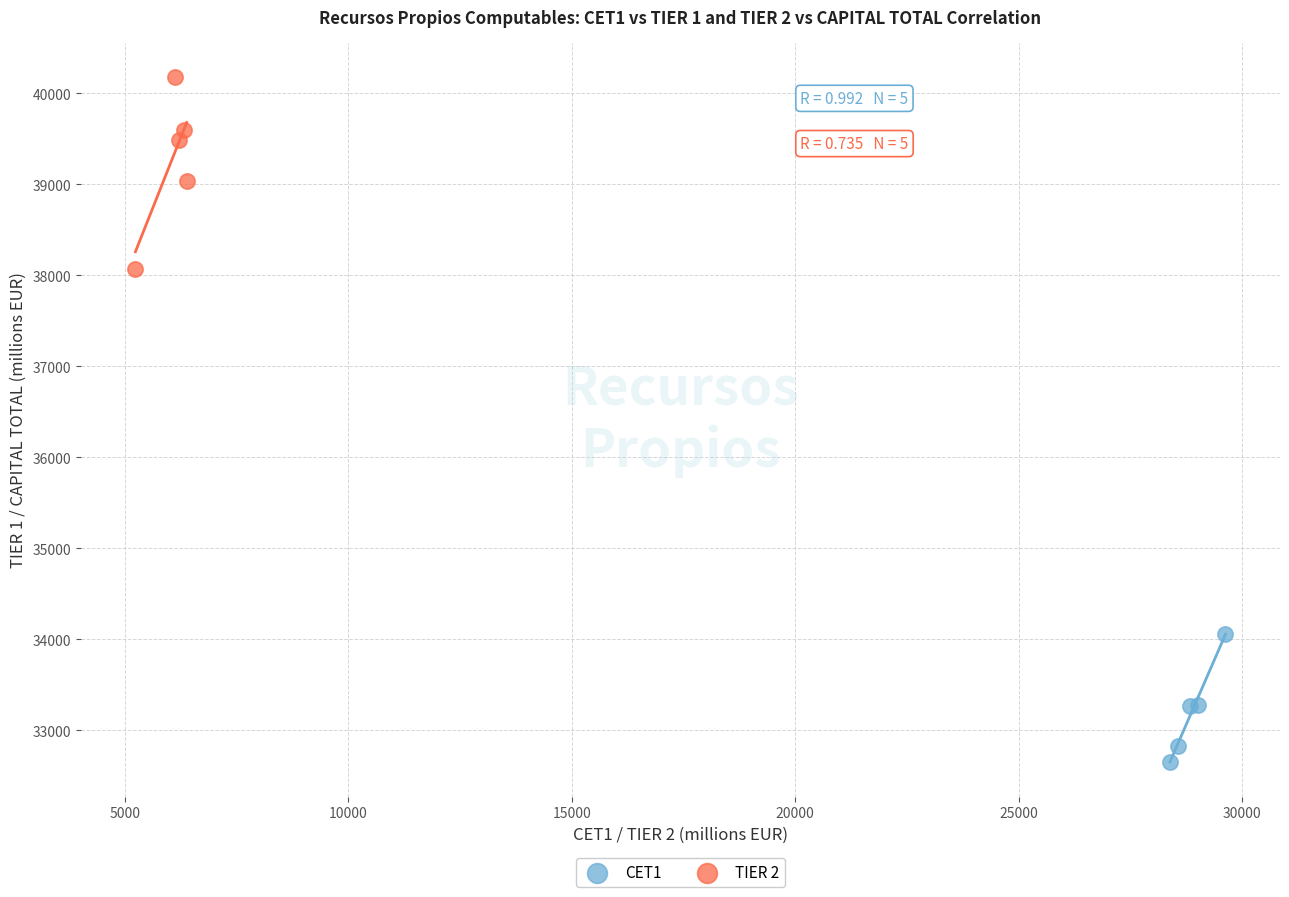

Which series contains the highest Y value?

TIER 2